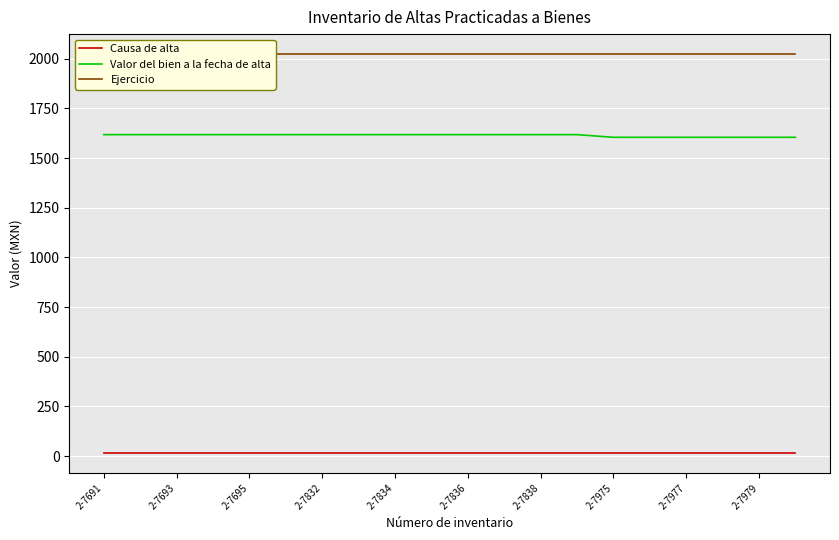

What is the spread (max minus min) of values at 15?

2009.0